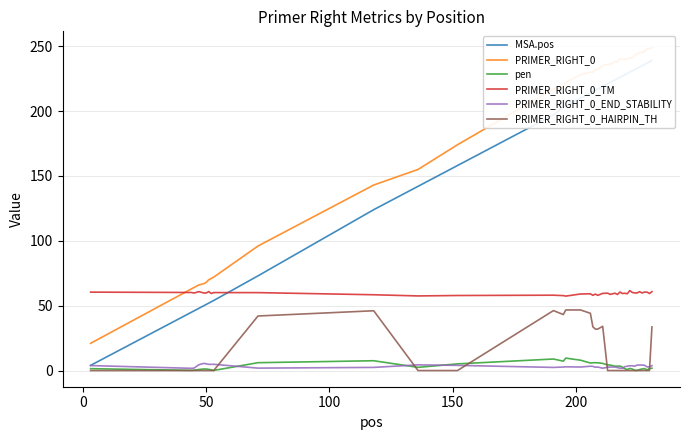

True or false: PRIMER_RIGHT_0_HAIRPIN_TH and PRIMER_RIGHT_0_TM intersect in this chart.

False